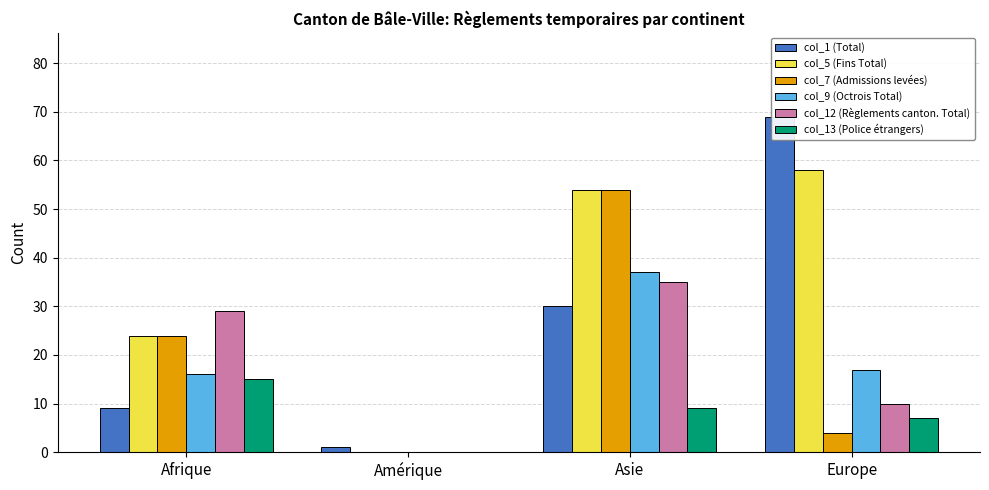

What is the label of the 2nd bar from the left?

Amérique